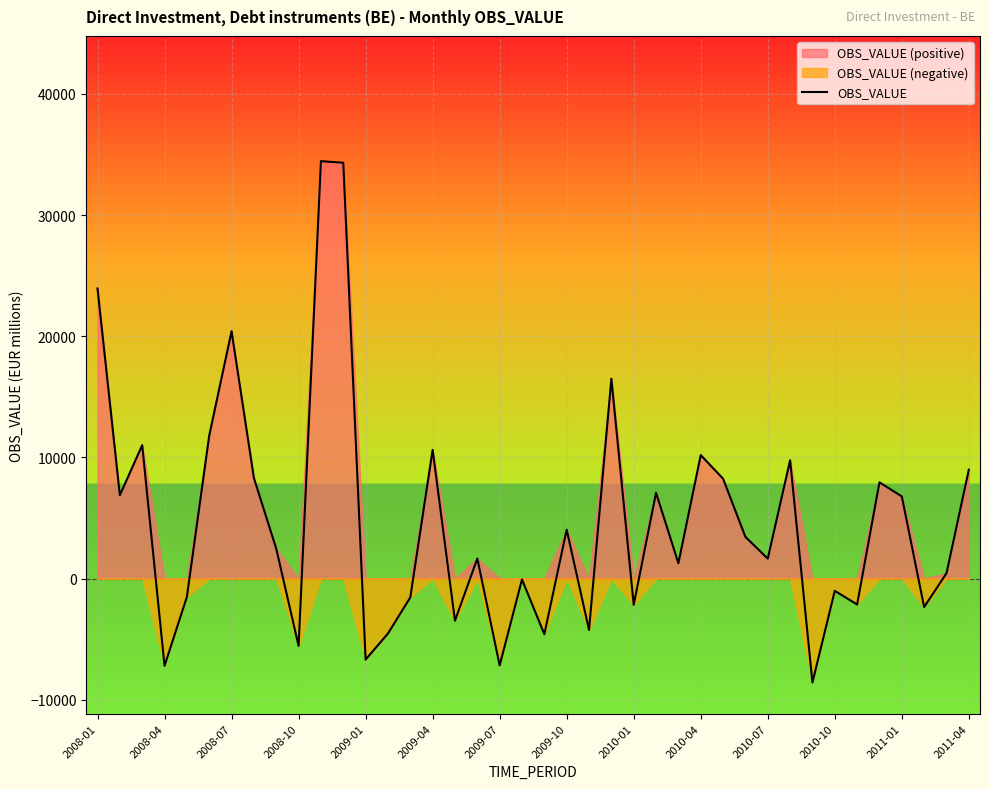

Where does the data first go above 2460?

2008-01